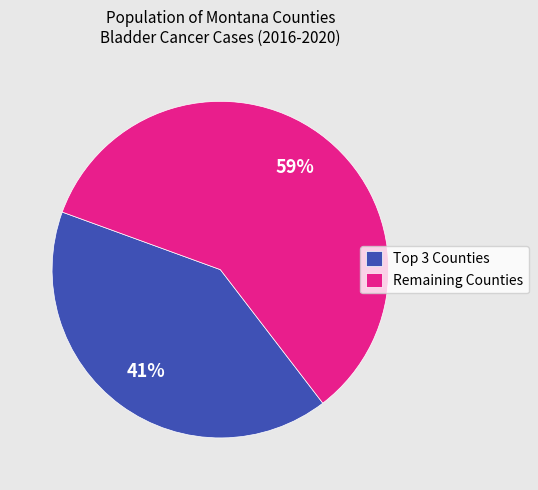

What percentage is the Remaining Counties slice, to the nearest percent?

59%